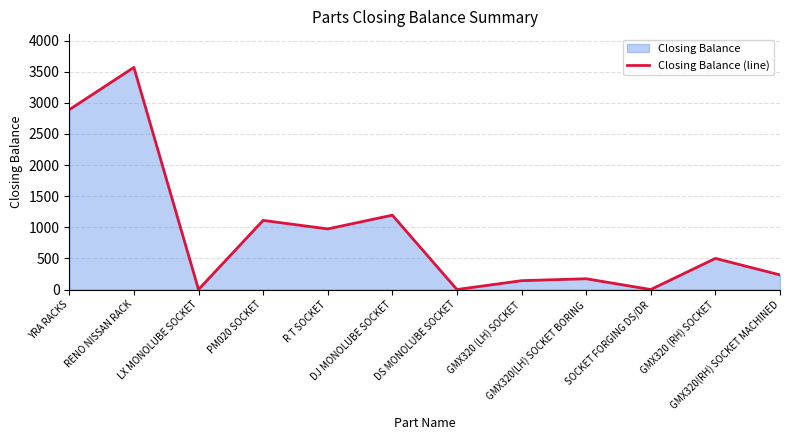

Where does the data first go above 500?

YRA RACKS